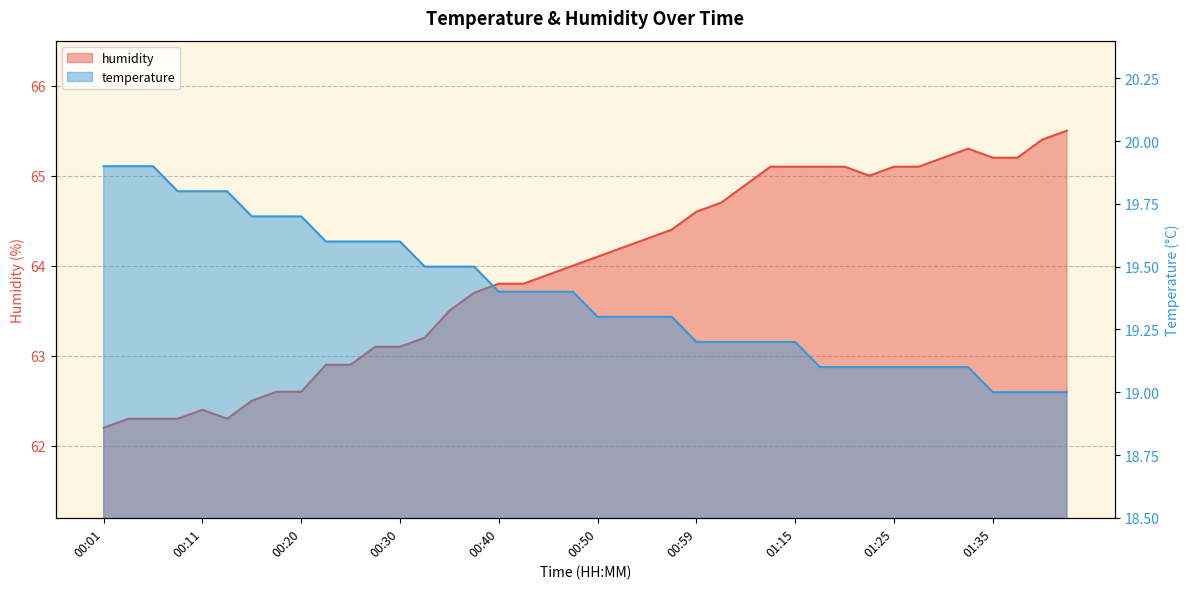

What position from the left is 00:59?

25